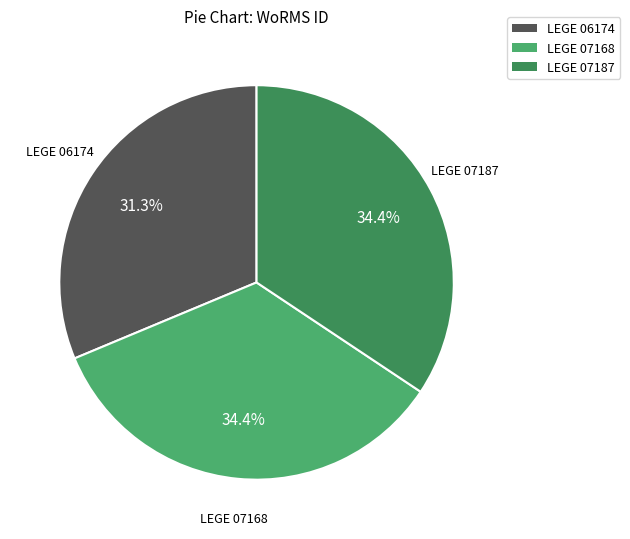

Does LEGE 06174 represent more than half of the total?

No